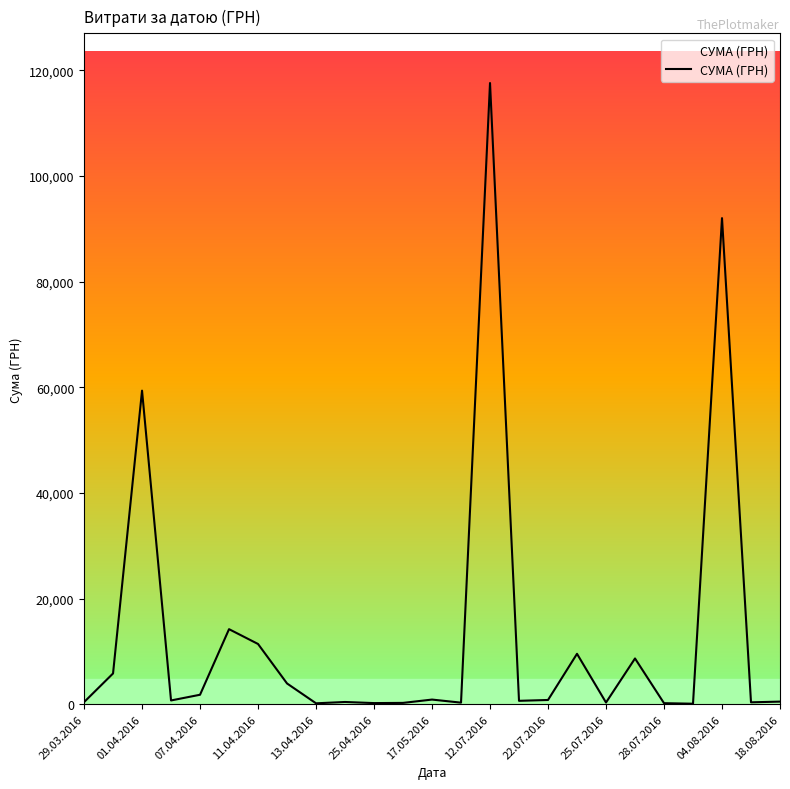

What is the difference between the maximum and minimum values?

117471.0